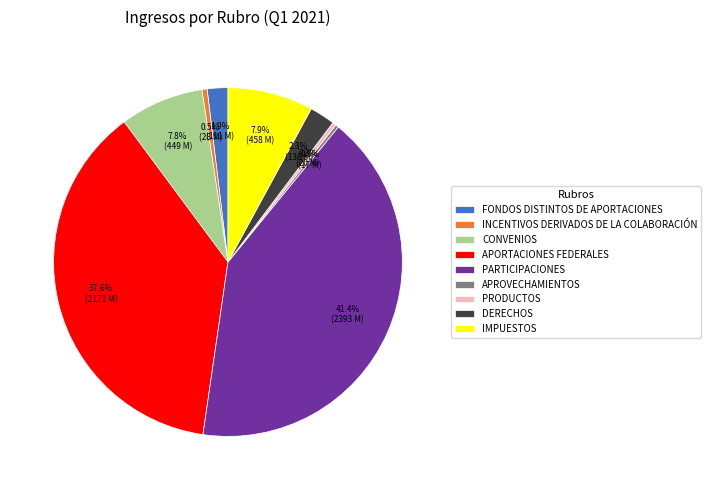

Is there a majority slice in this chart?

No